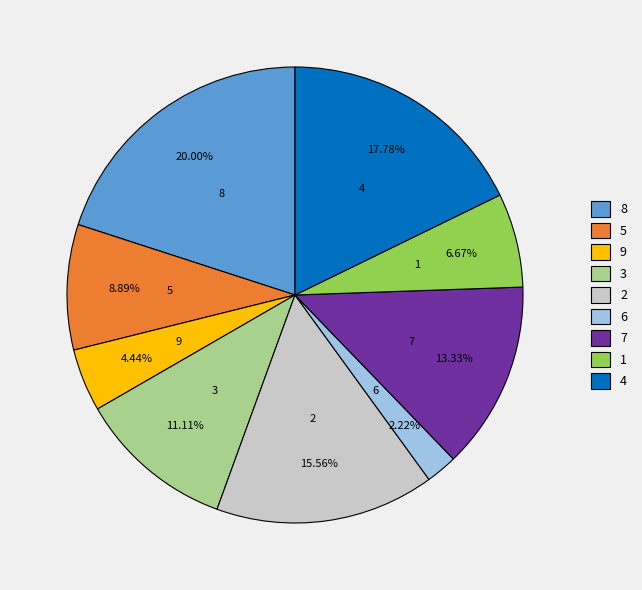

Is it true that 4 is 11% of the pie?

False